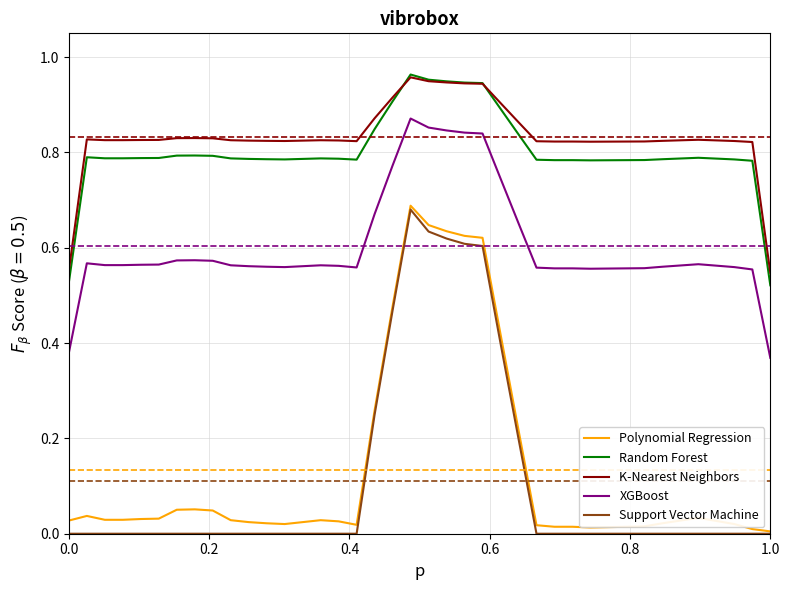

True or false: K-Nearest Neighbors and Support Vector Machine cross at least once.

False